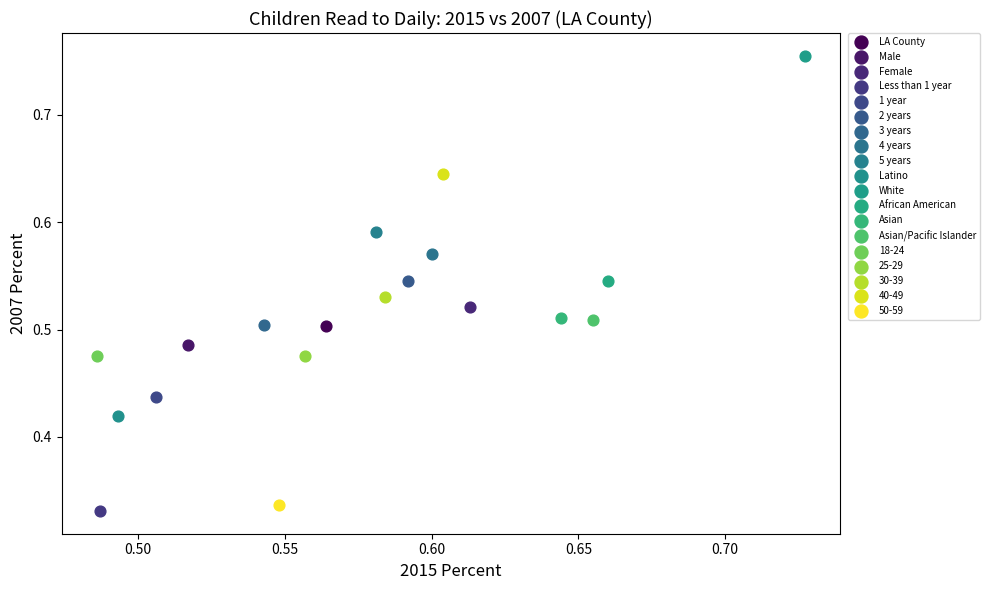

What are all the series names shown in the legend?

LA County, Male, Female, Less than 1 year, 1 year, 2 years, 3 years, 4 years, 5 years, Latino, White, African American, Asian, Asian/Pacific Islander, 18-24, 25-29, 30-39, 40-49, 50-59